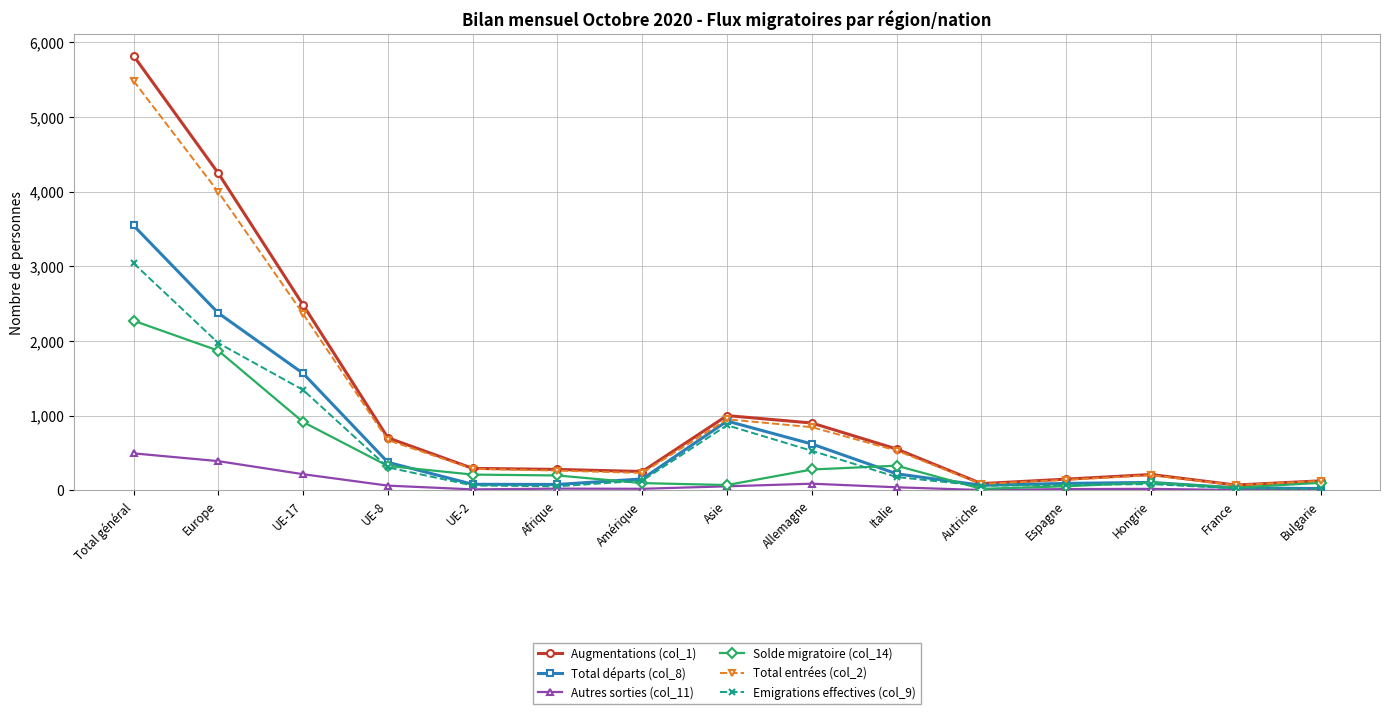

At how many categories does at least one series exceed 3558?

2